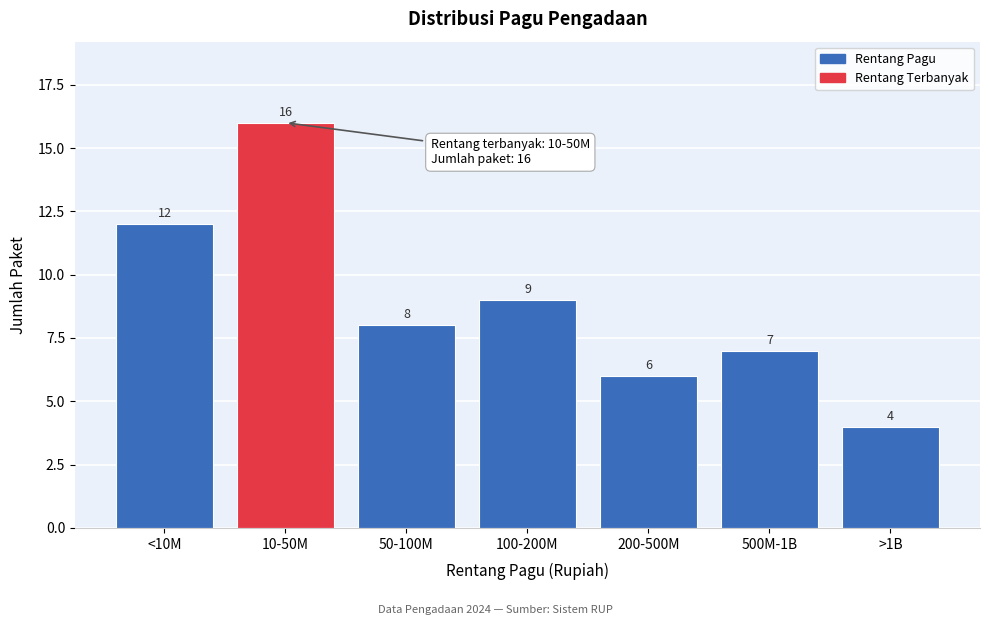

Reading right to left, transcribe all the data shown in this chart.

4	7	6	9	8	16	12